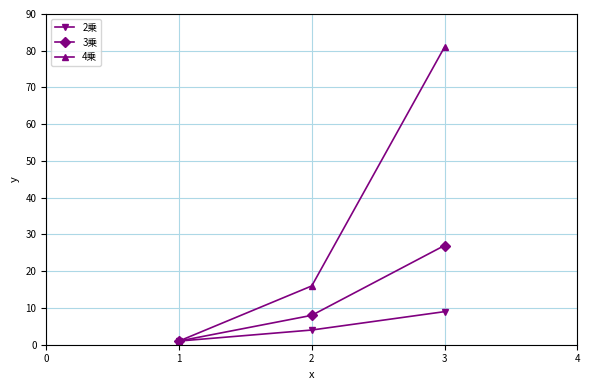

Between 1 and 2, which series saw the biggest shift?

4乗